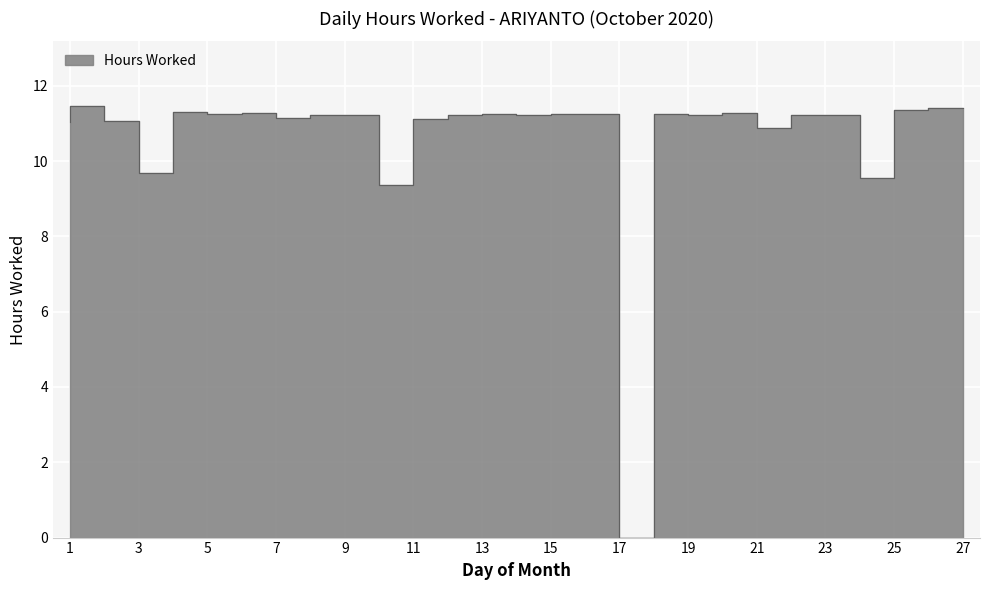

Which has a higher value, 8 or 12?

8